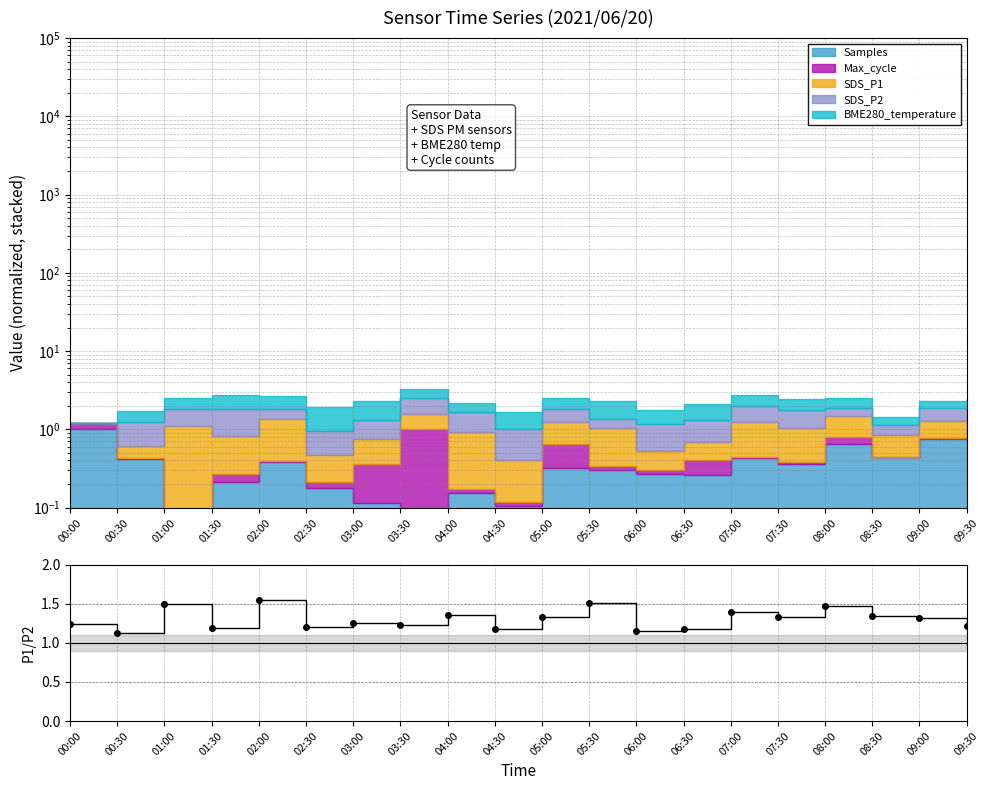

Reading right to left, what are all the values shown in this chart?

09:30=1.2	09:00=1.3	08:30=1.3	08:00=1.5	07:30=1.3	07:00=1.4	06:30=1.2	06:00=1.1	05:30=1.5	05:00=1.3	04:30=1.2	04:00=1.4	03:30=1.2	03:00=1.3	02:30=1.2	02:00=1.5	01:30=1.2	01:00=1.5	00:30=1.1	00:00=1.2